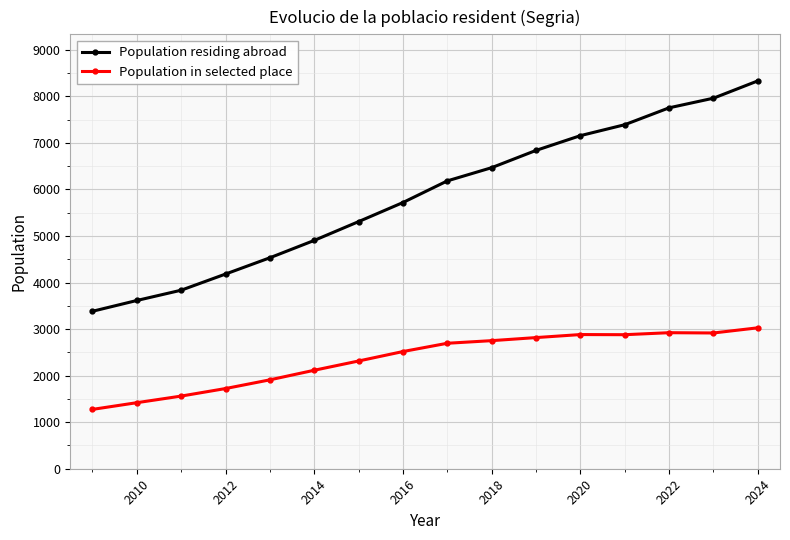

What is the sum of all Population residing abroad values?

93580